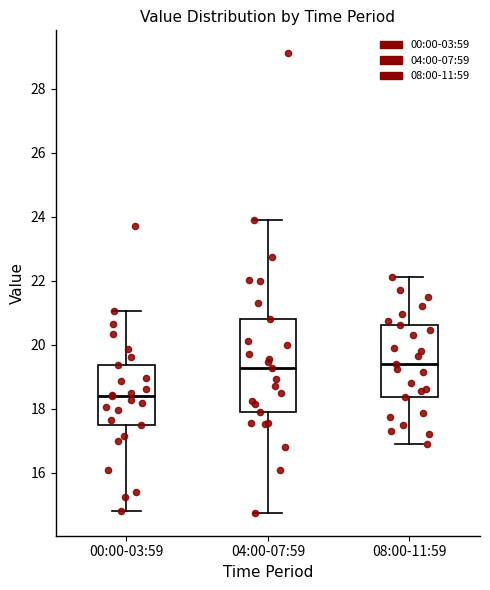

Comparing the boxes themselves (not the whiskers), which one is the tallest?

04:00-07:59